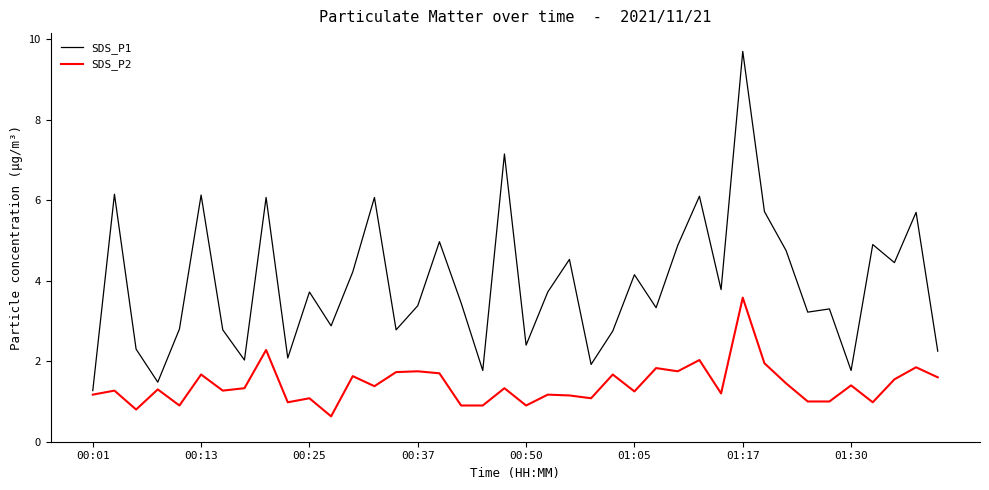

Does the chart have visible grid lines?

No